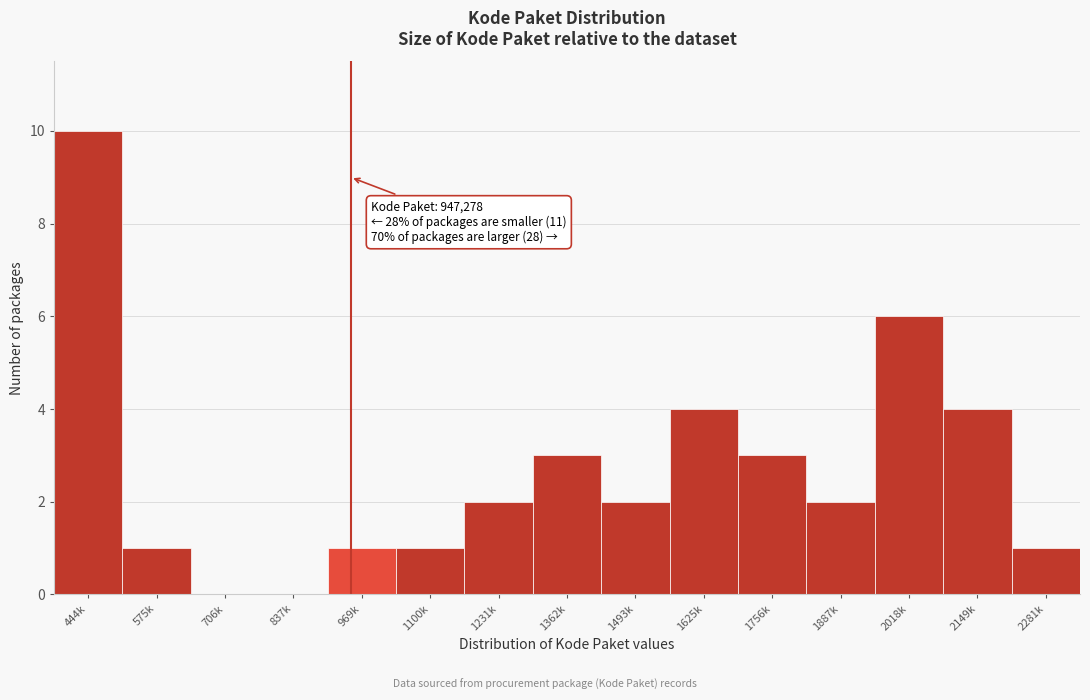

Reading left to right, extract all data points from this chart.

444k=10	575k=1	706k=0	837k=0	969k=1	1100k=1	1231k=2	1362k=3	1493k=2	1625k=4	1756k=3	1887k=2	2018k=6	2149k=4	2281k=1